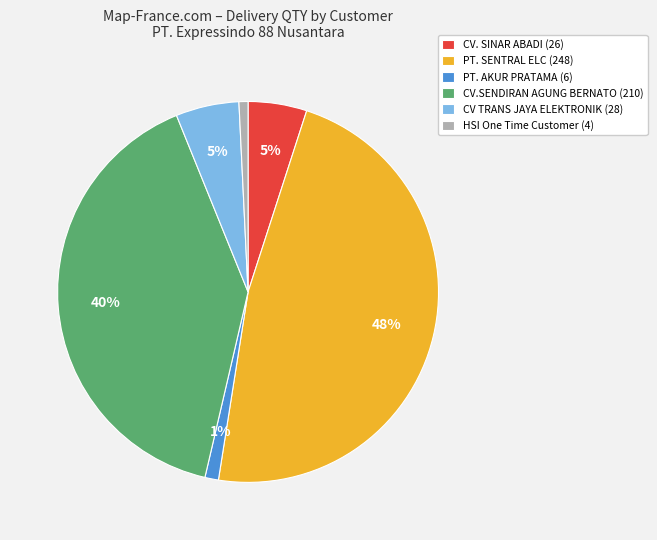

Combined, do PT. SENTRAL ELC (248) and HSI One Time Customer (4) account for over 50%?

No